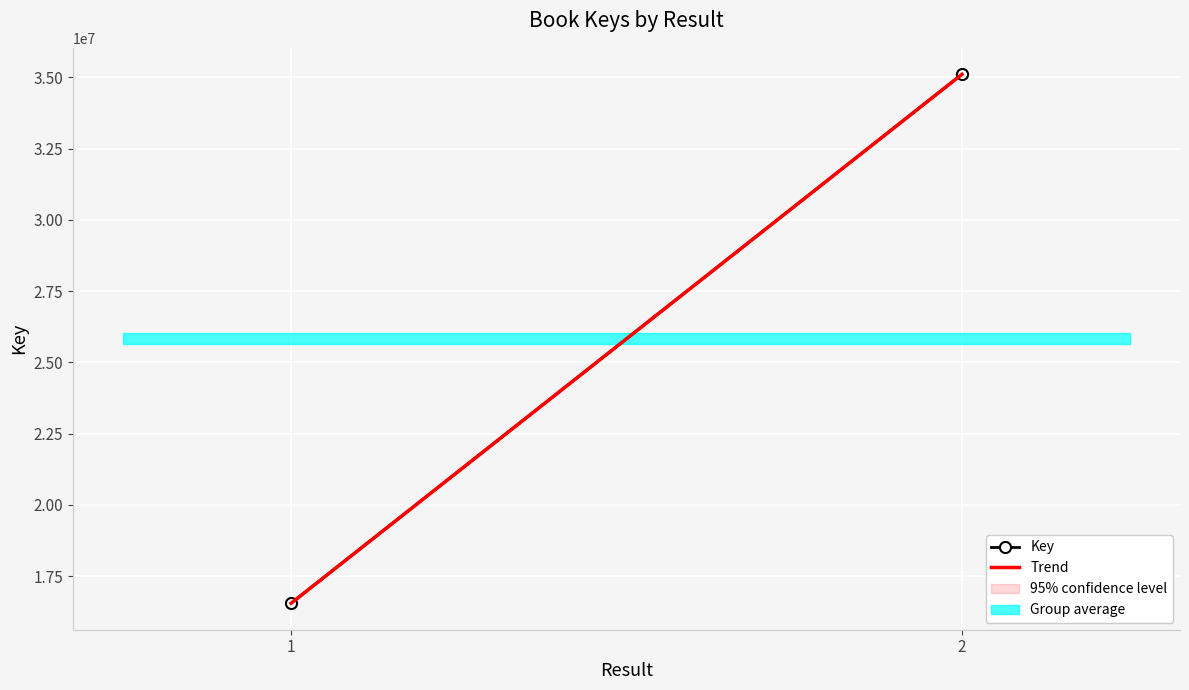

How many values in the Key series are below 35103132?

1